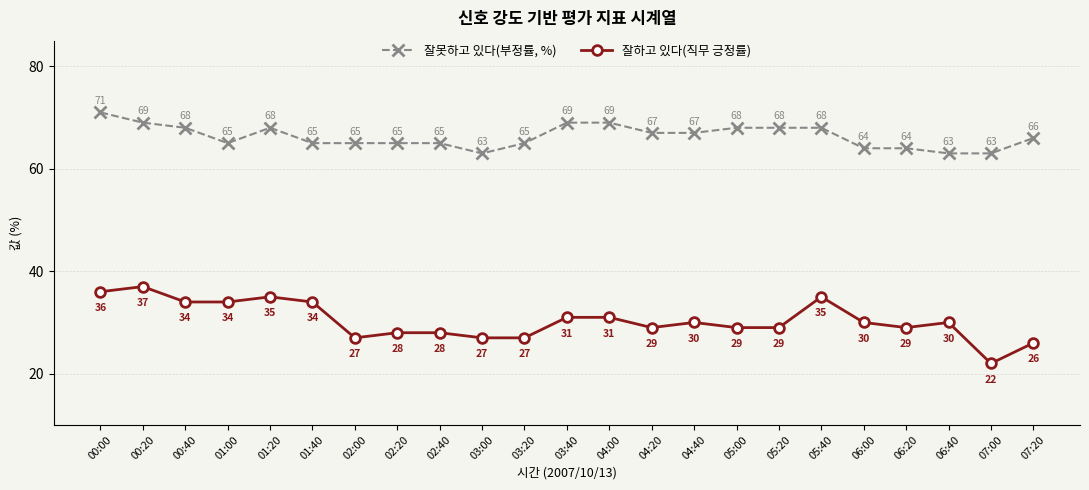

At which category does 잘못하고 있다(부정률, %) reach its first local valley?

01:00